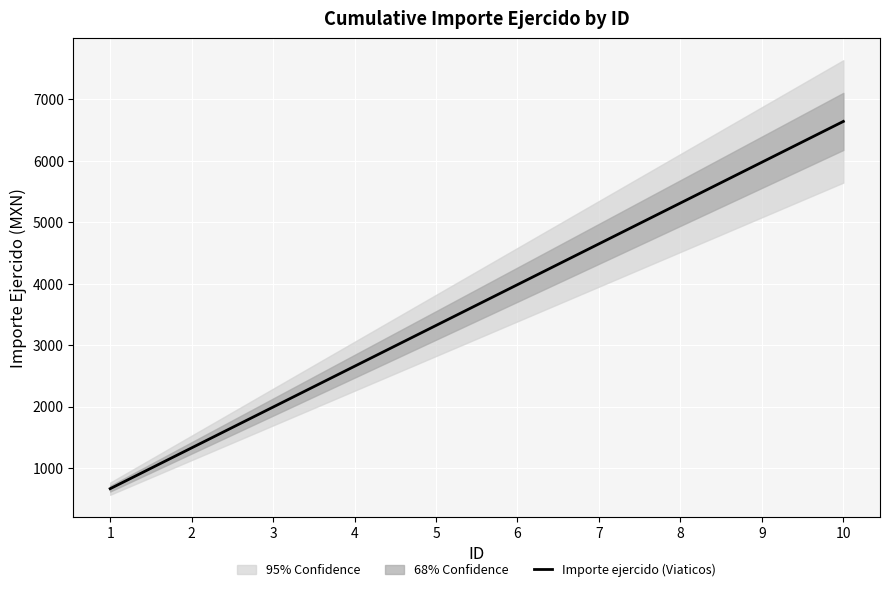

Reading left to right, transcribe all the data shown in this chart.

1=663.9	2=1327.8	3=1991.8	4=2655.7	5=3319.6	6=3983.5	7=4647.4	8=5311.4	9=5975.3	10=6639.2